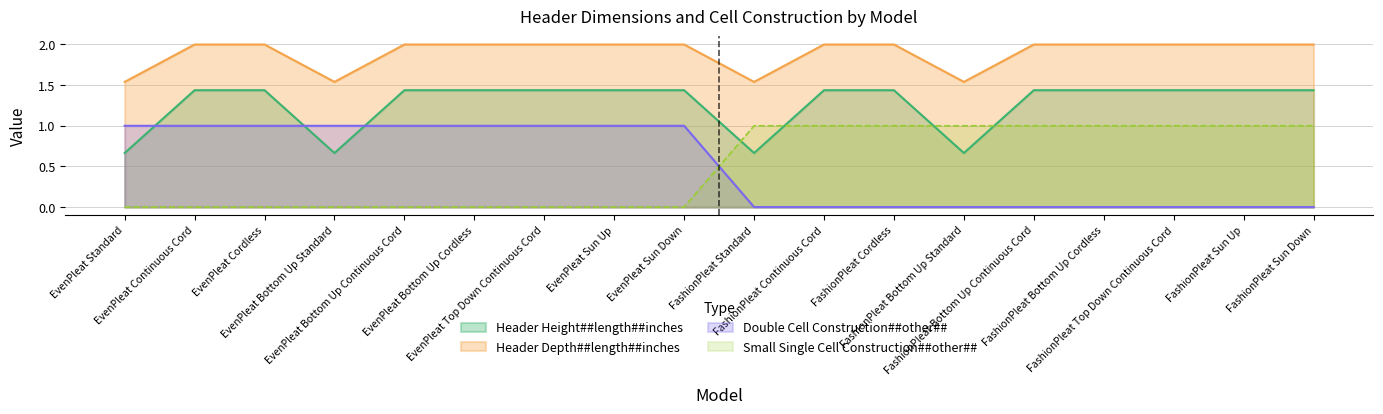

What is the sum of the Small Single Cell Construction##other## values at EvenPleat Continuous Cord and FashionPleat Cordless?

1.0